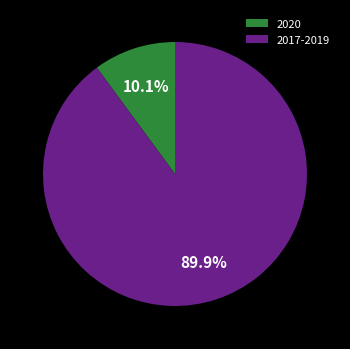

Does any single category account for the majority?

Yes